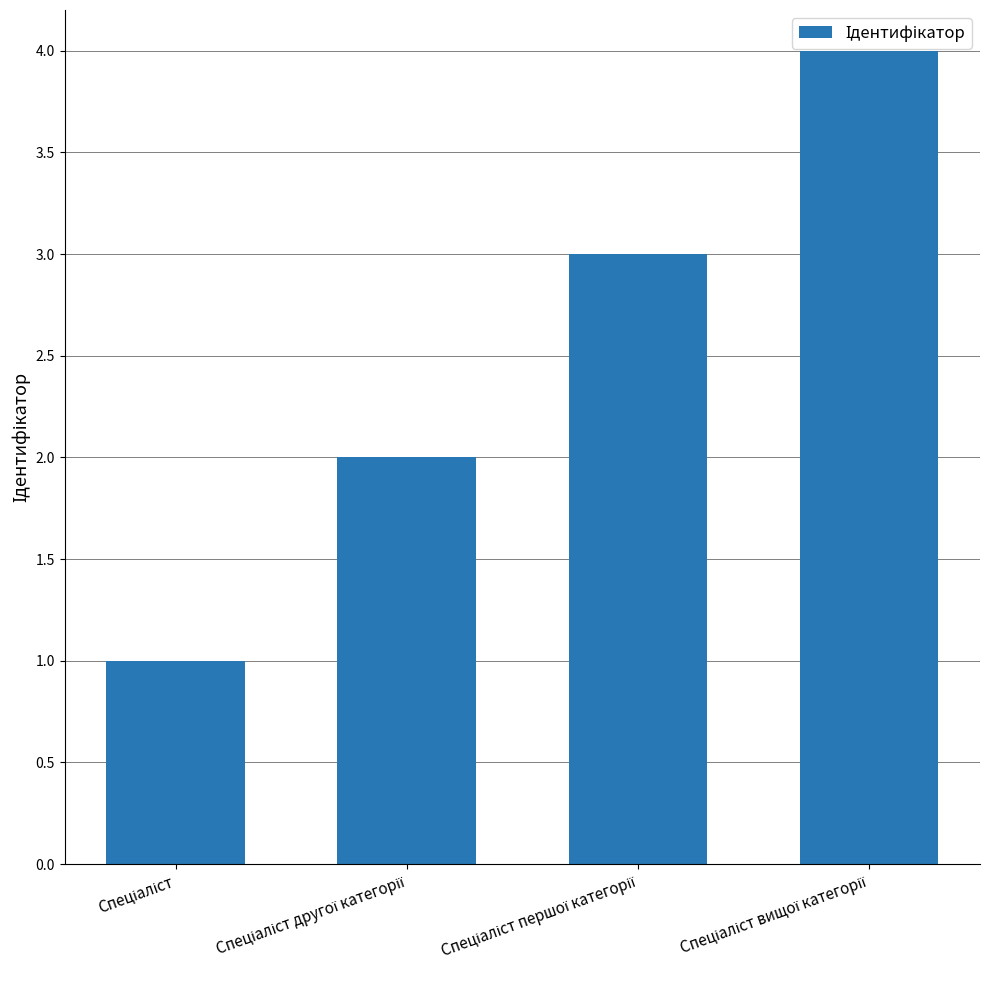

What is the difference between the maximum and minimum values?

3